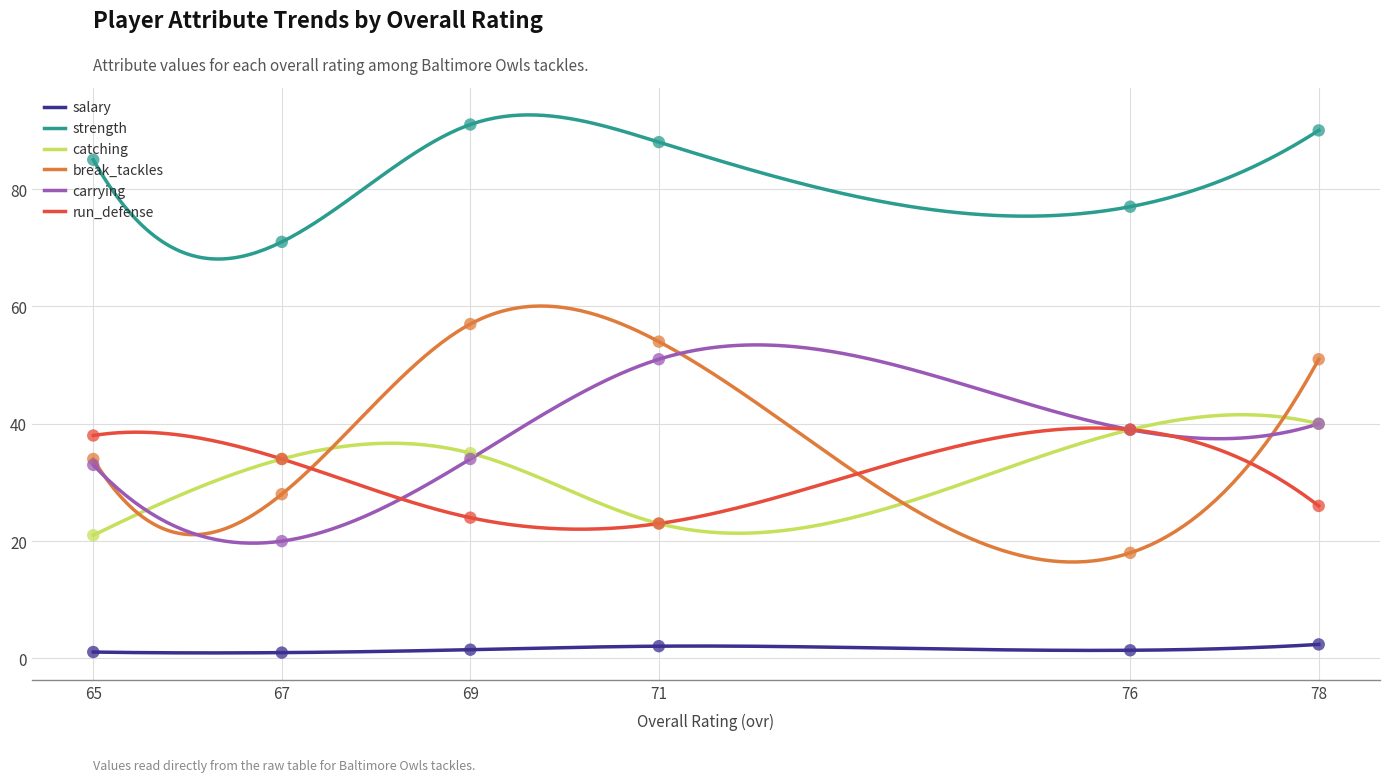

Which series has the largest range (max minus min)?

break_tackles